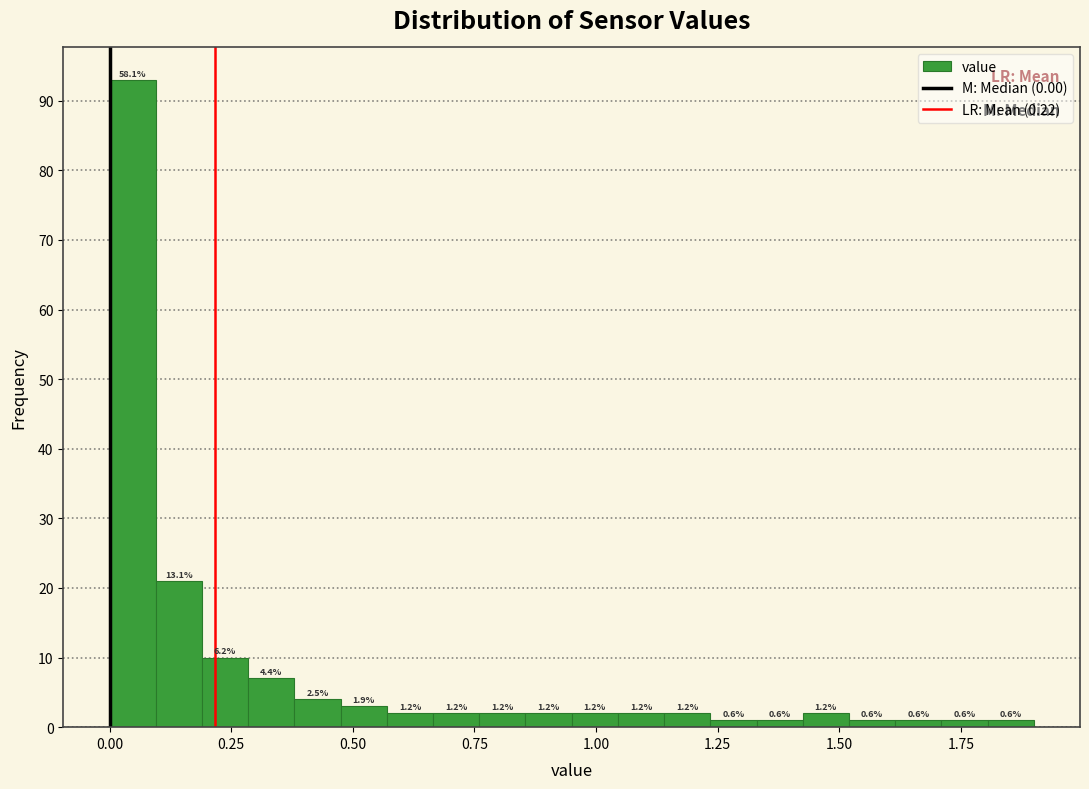

Read against the x-axis, roughly where is the centre of the tallest bar?

0.05